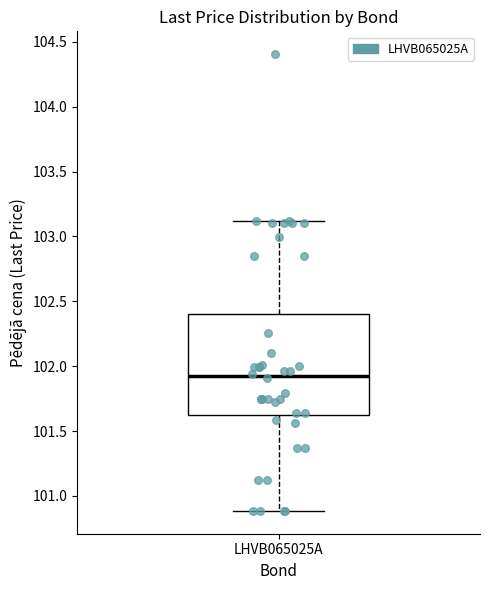

Transcribe this box plot: give where the median line is, the range the box spans, and where the two whiskers end, as read against the y-axis. The values are not printed on the chart, so give them approximately, as read against the axis.

median 101.95, box 101.60 to 102.40, whiskers 100.90 to 103.10